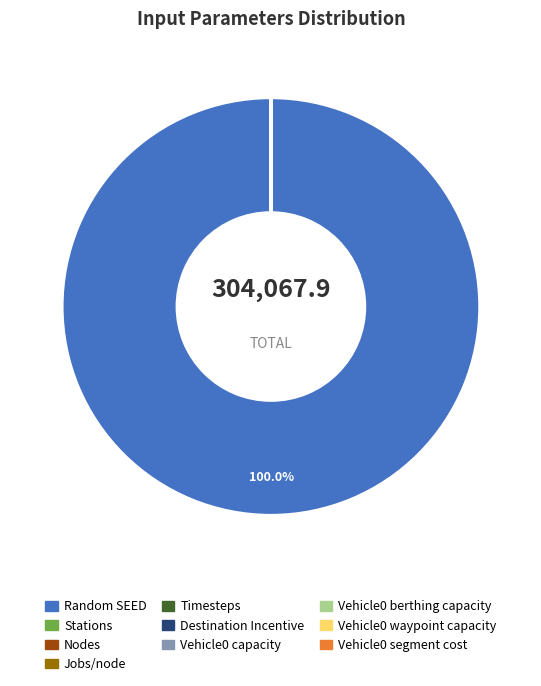

Which category accounts for the majority?

Random SEED